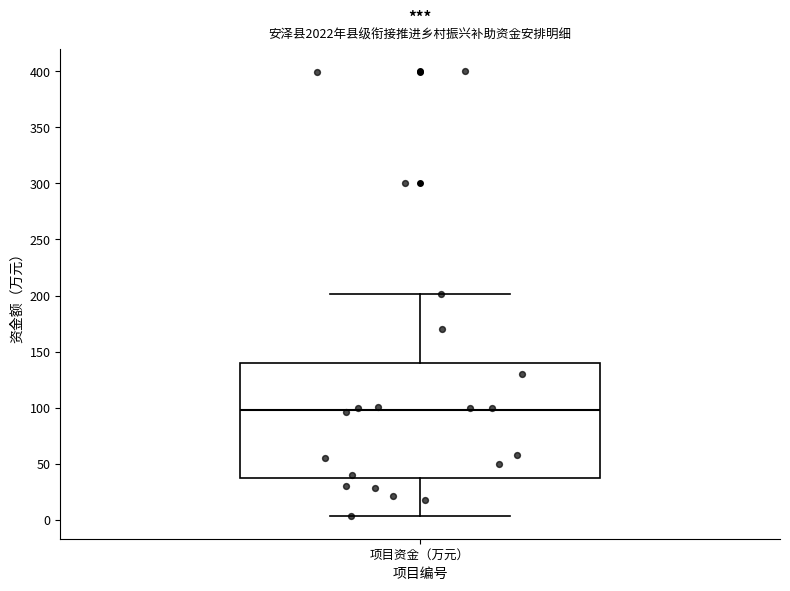

Where does the median line of the box for 项目资金（万元） sit on the y-axis? The values are not printed on the chart, so give them approximately, as read against the axis.

100